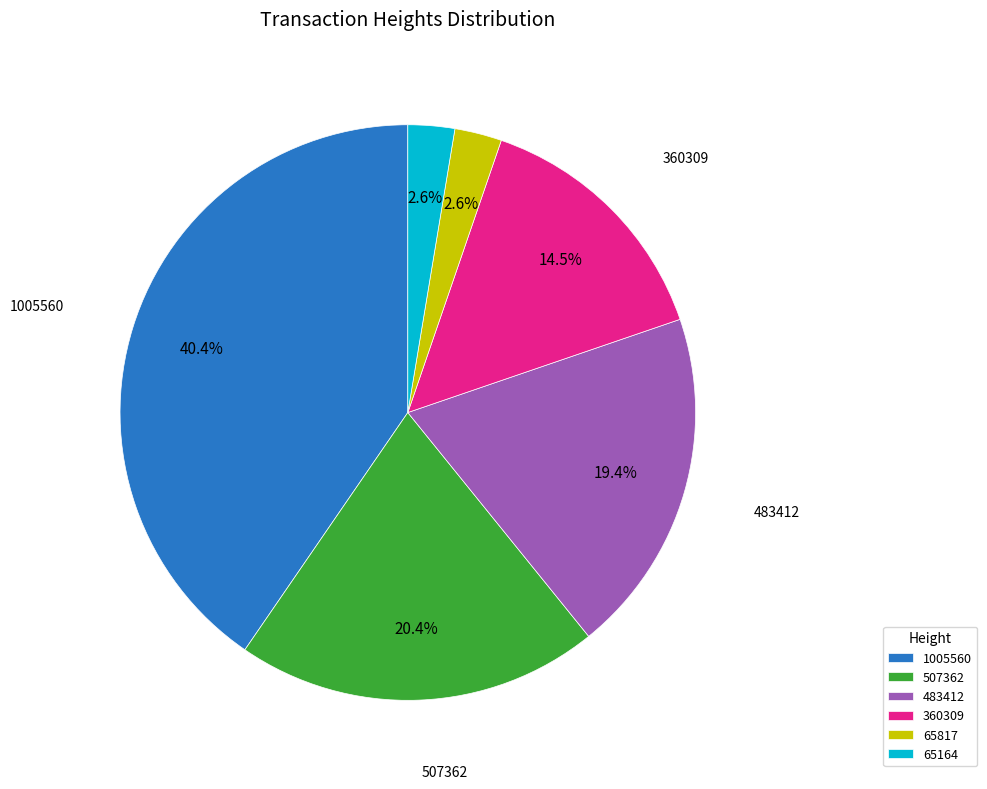

How many segments does this pie chart have?

6